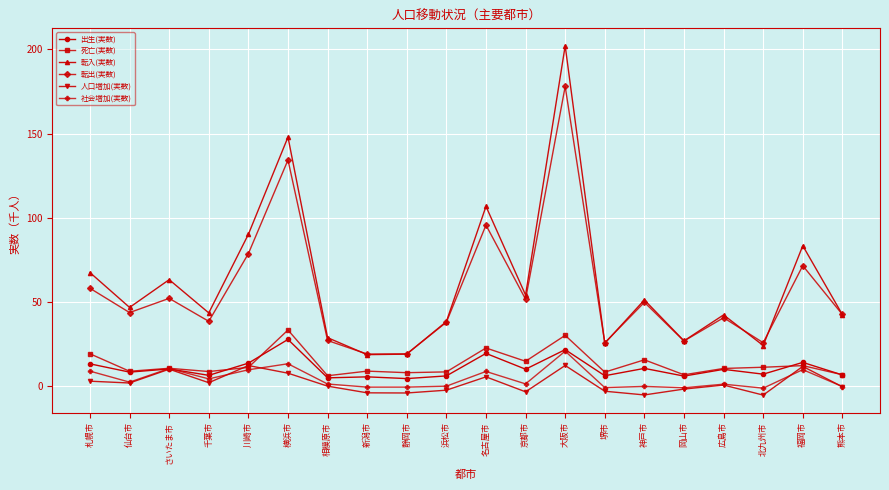

What is the smallest value displayed?

-5.1